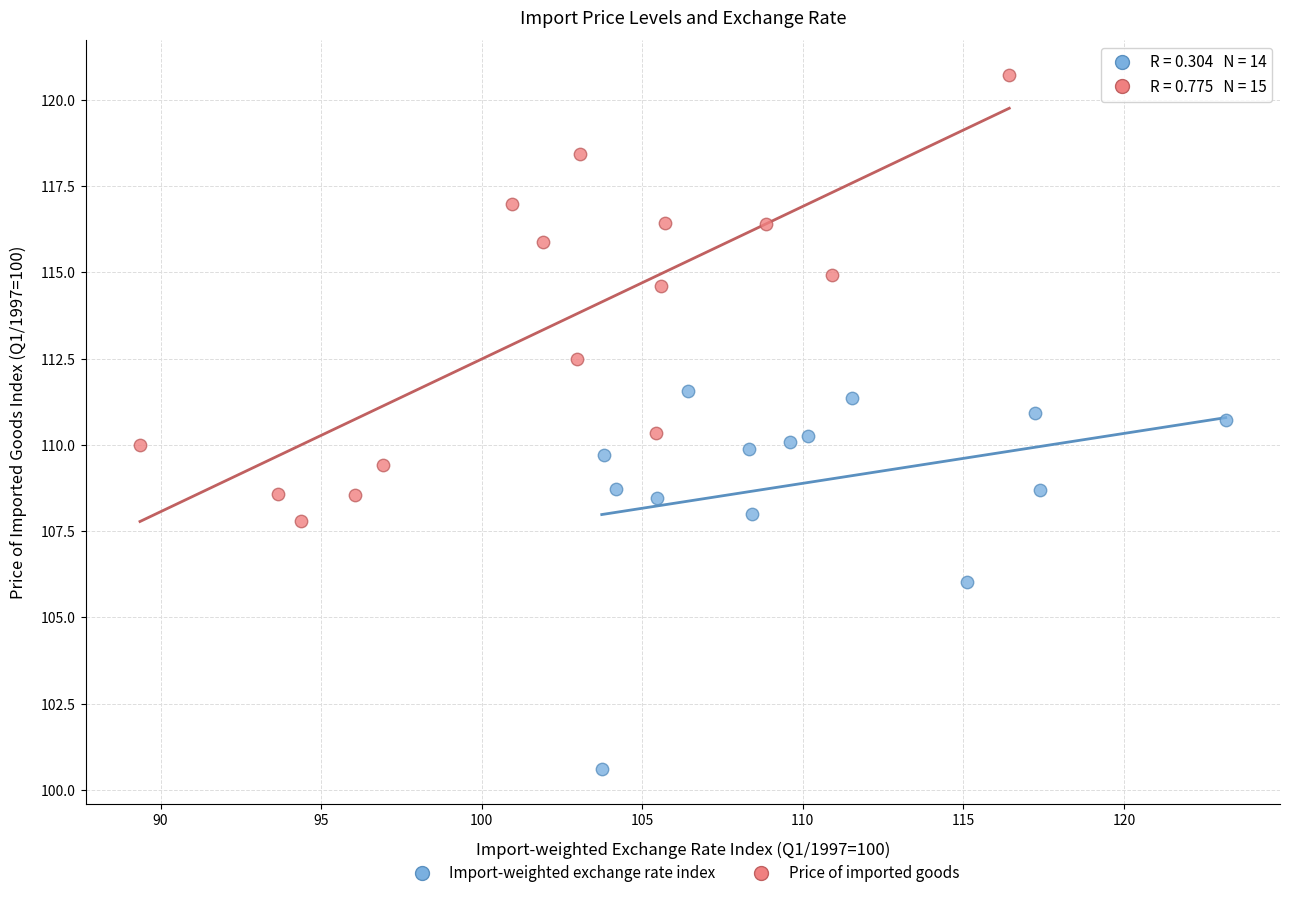

Which series reaches the minimum Y coordinate?

Import-weighted exchange rate index